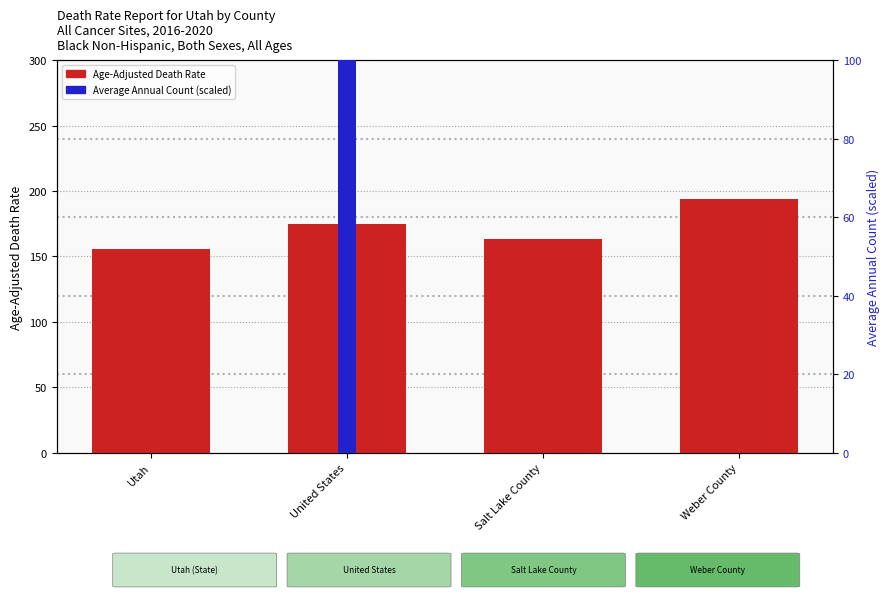

Which series has the widest spread of values?

Average Annual Count (scaled)